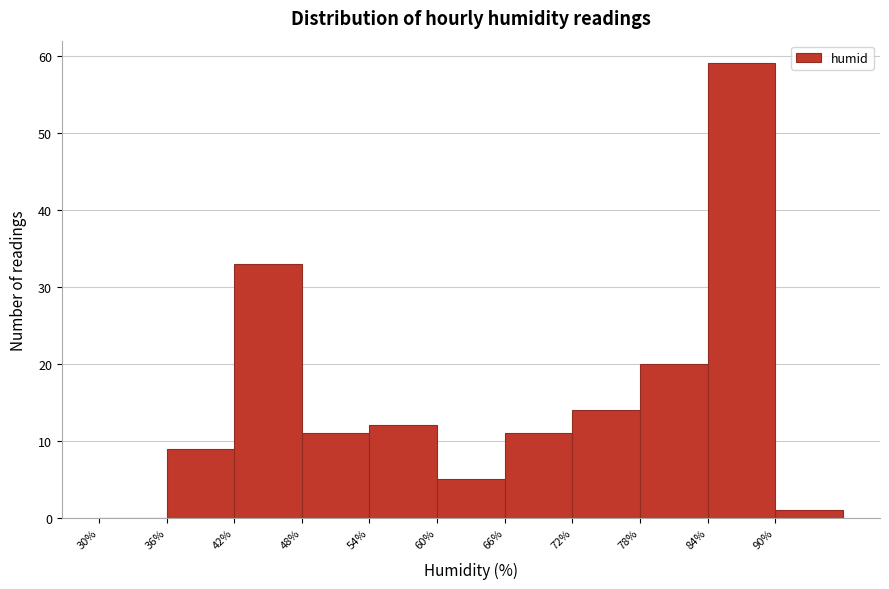

What is the height of the bar covering 42 to 48 on the x-axis? The values are not printed on the chart, so give them approximately, as read against the axis.

33